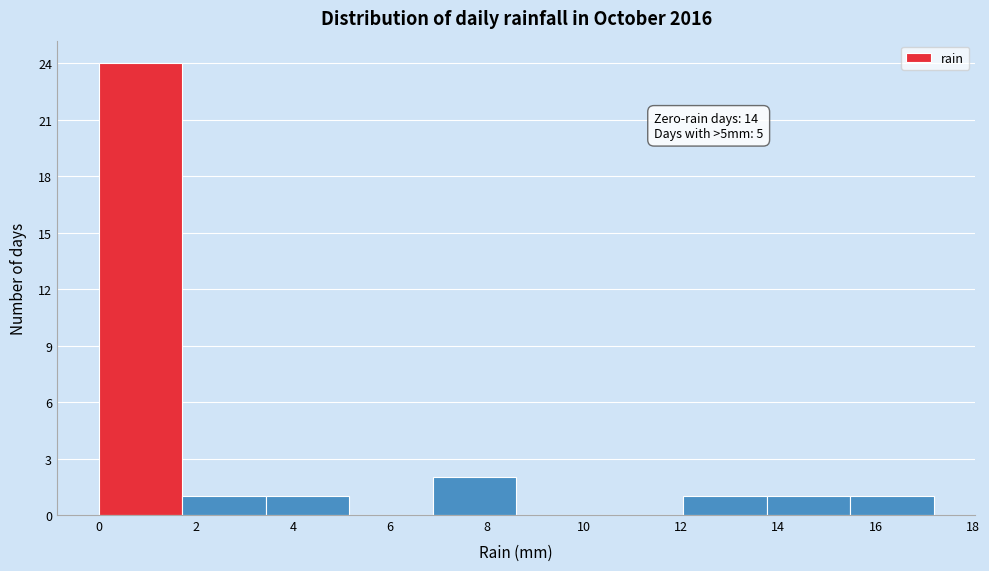

Which range on the x-axis has the tallest bar?

0.00 to 1.72